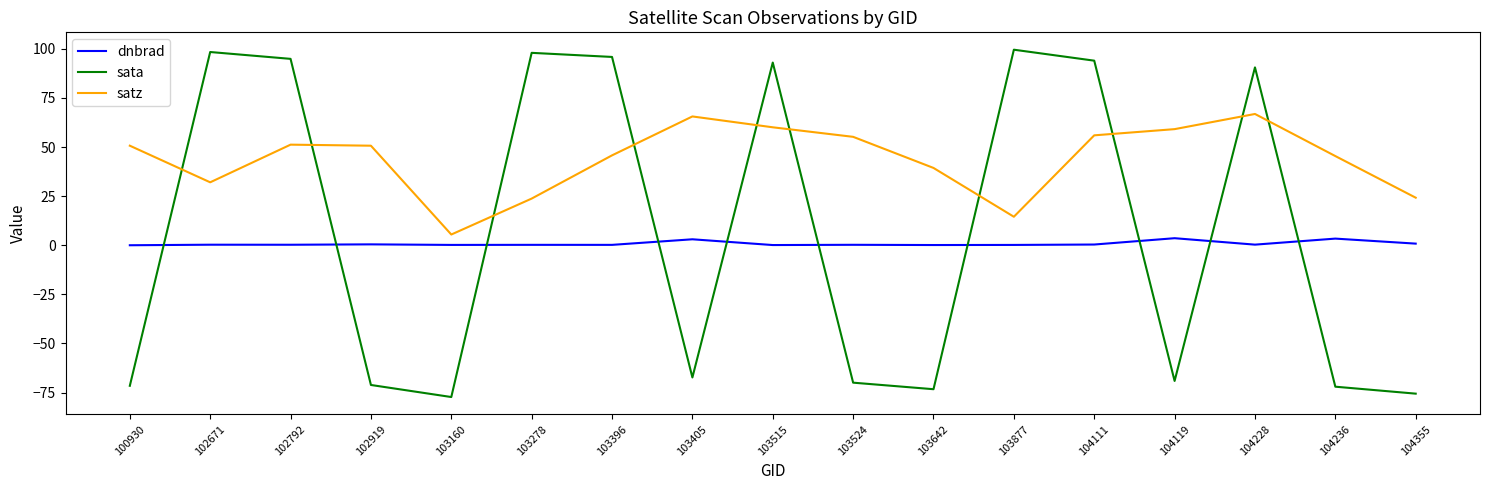

Is it true that satz equals 55.2 at 103524?

True